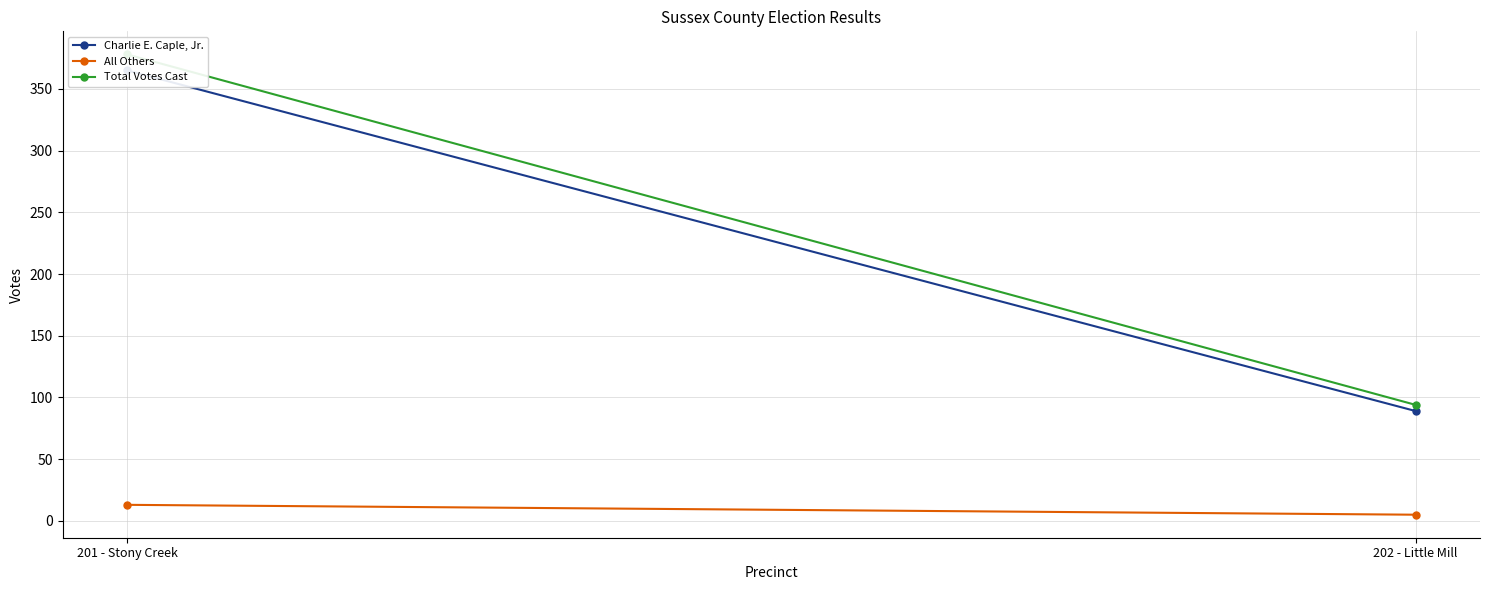

Reading right to left, what are all the values shown in this chart?

Charlie E. Caple, Jr.: 89	365
All Others: 5	13
Total Votes Cast: 94	378